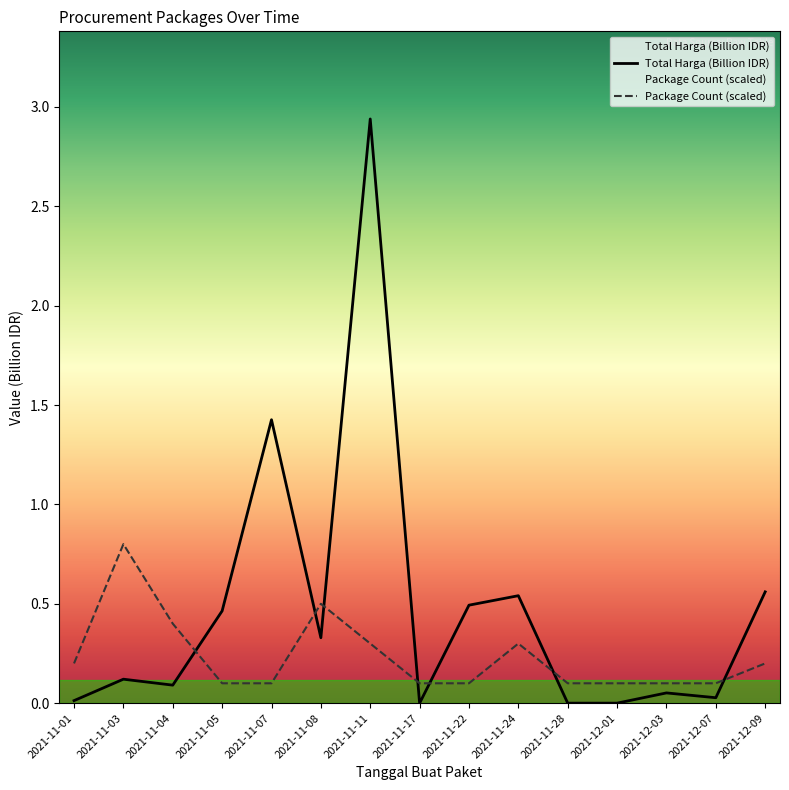

What is the difference between the maximum and minimum values in the Package Count (scaled) series?

0.7